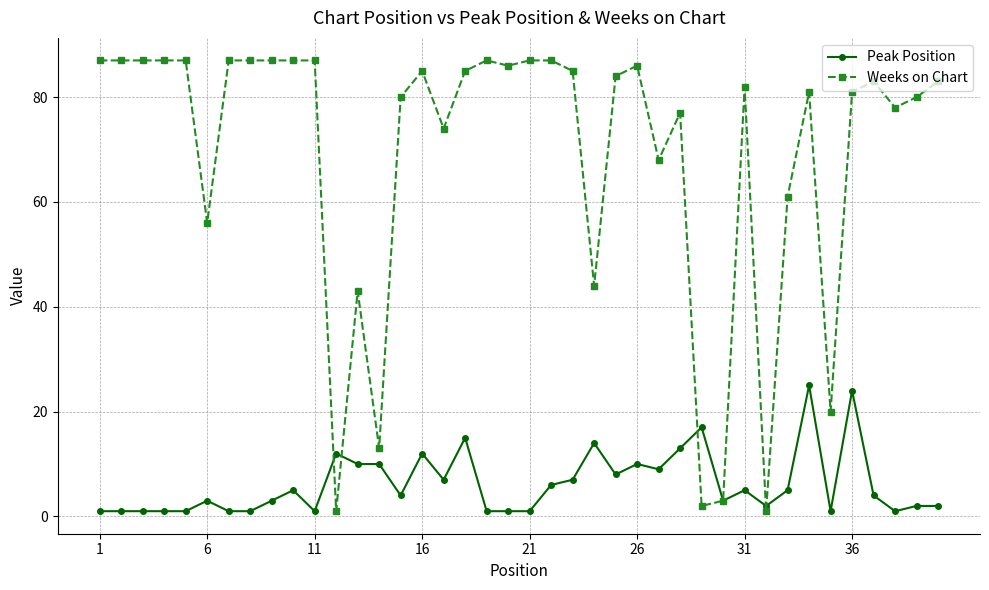

At how many categories does at least one series exceed 47?

32